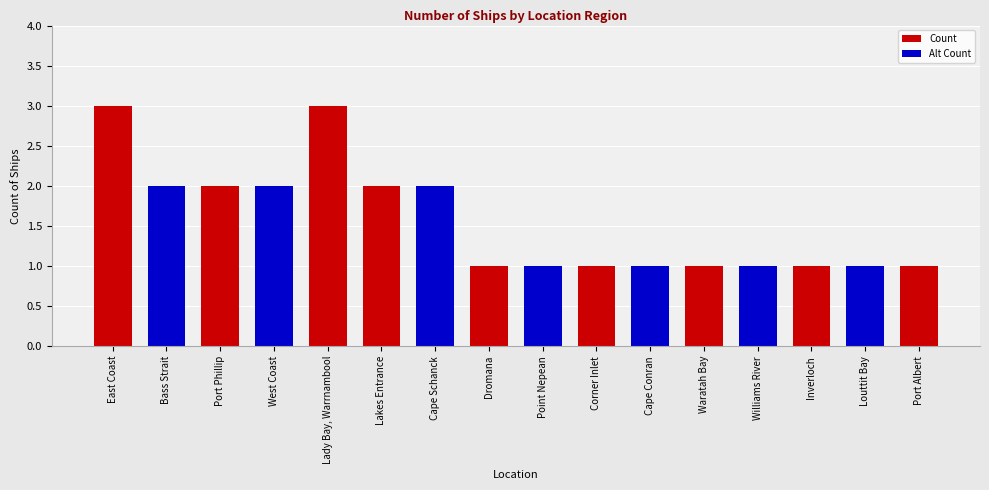

What is the label of the 7th bar from the left?

Cape Schanck